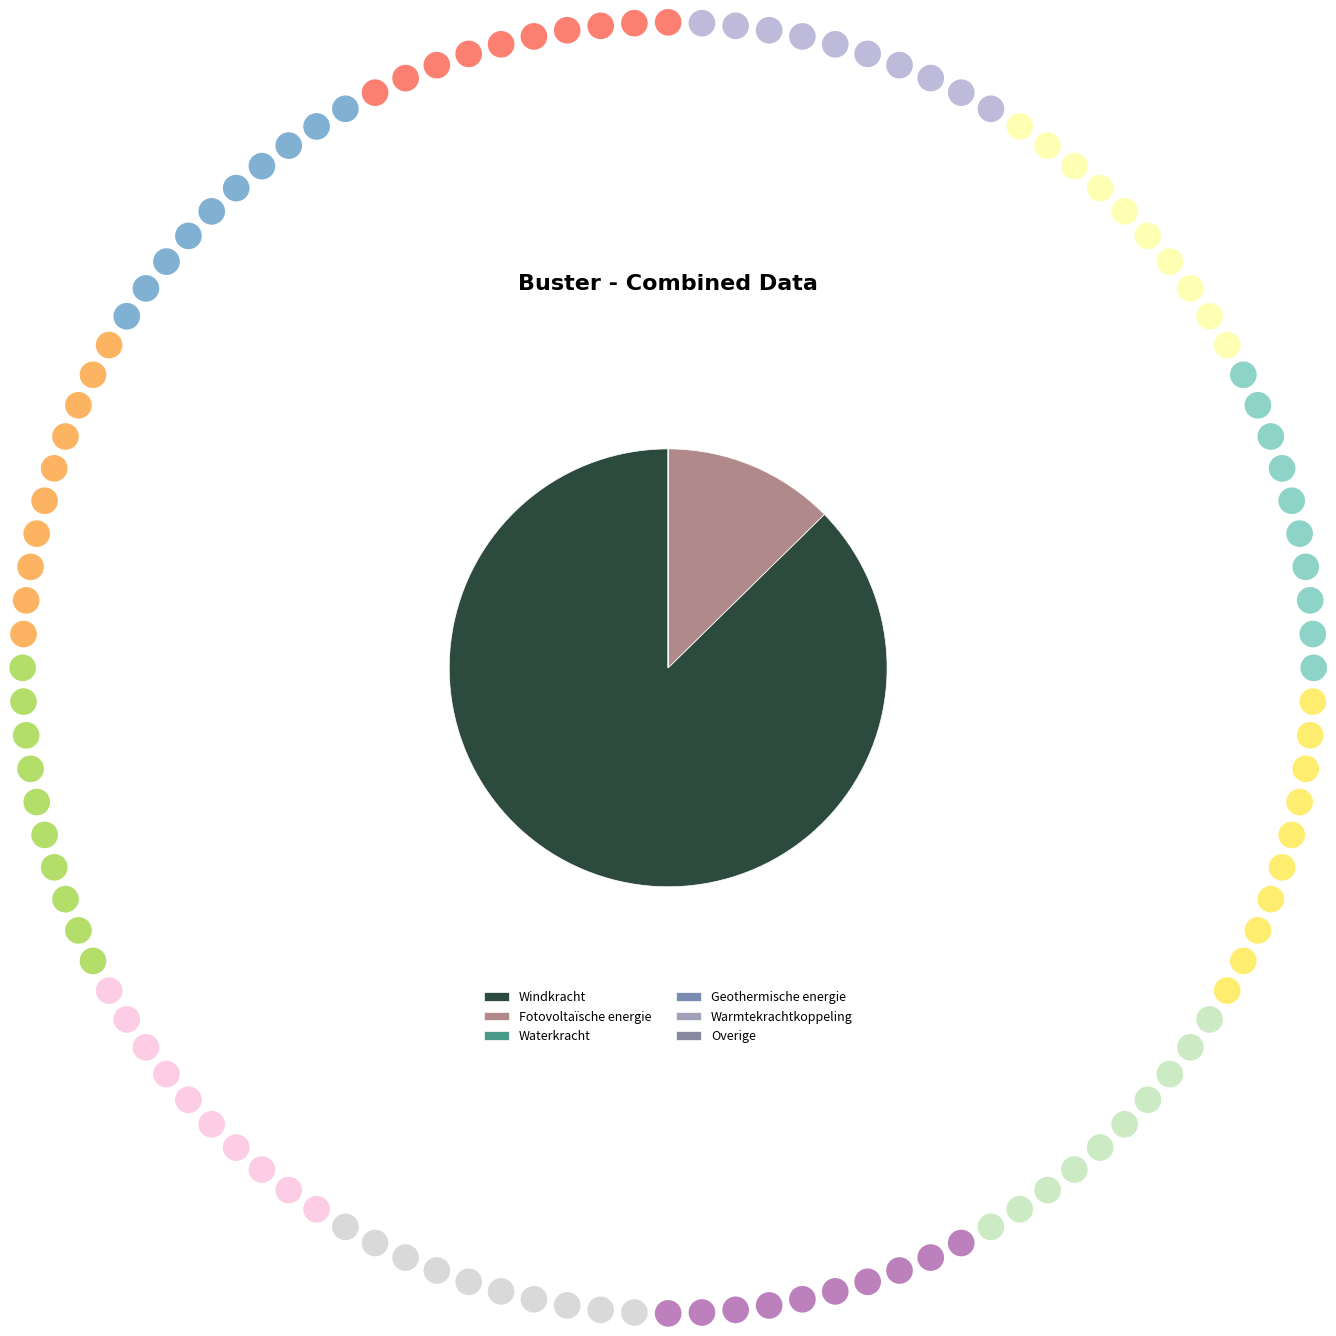

How much of the chart is everything except Warmtekrachtkoppeling?

100.0%